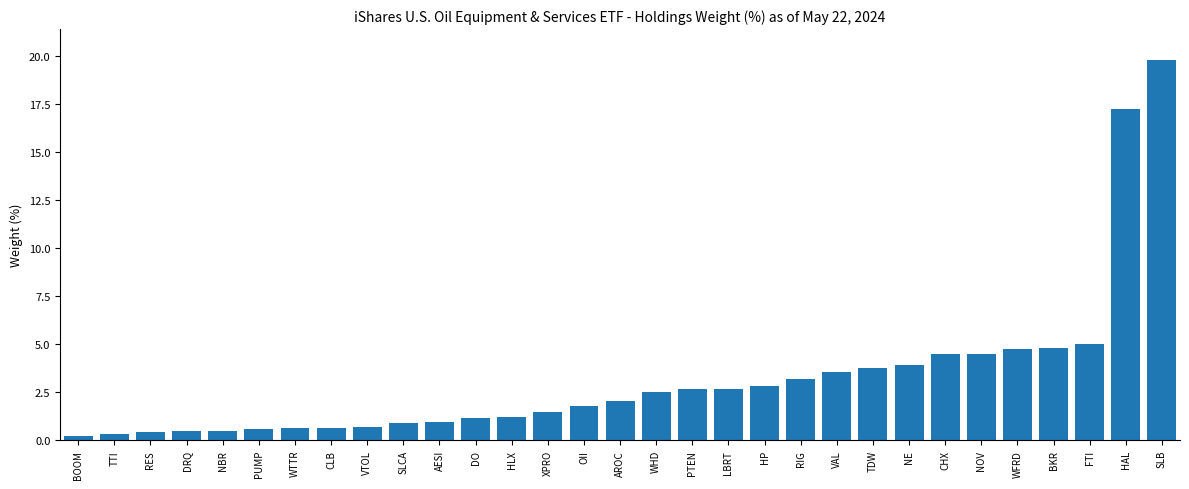

What value does the data have at WTTR?

0.7